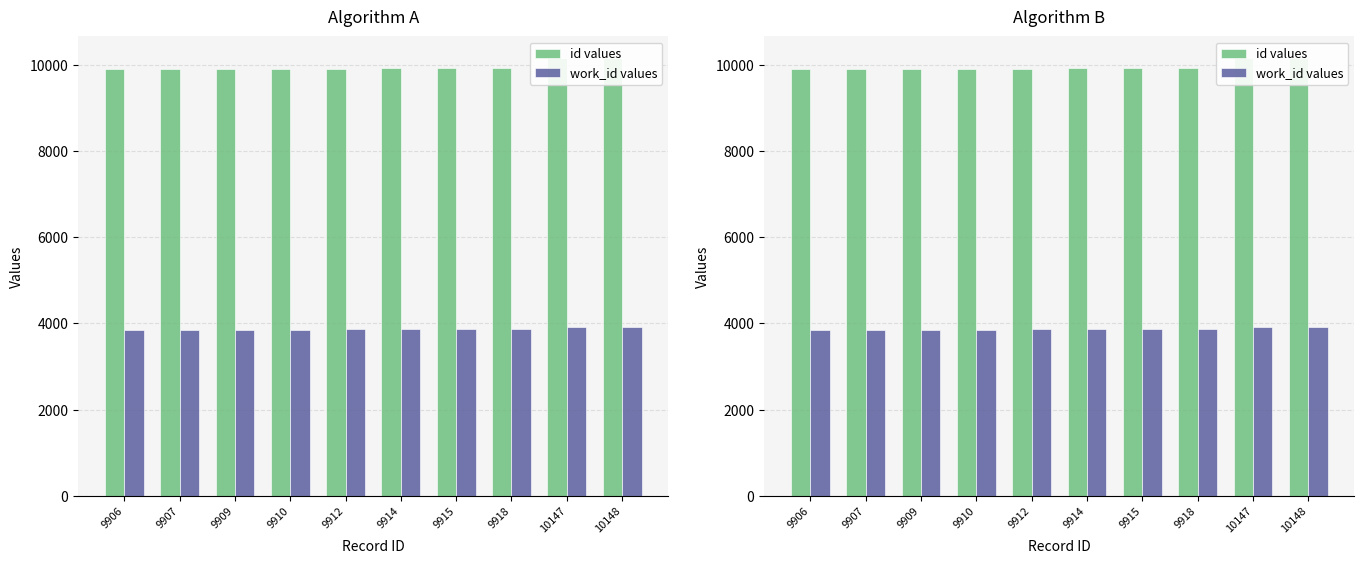

What is the difference between the second highest and second lowest values in the id values series?

240